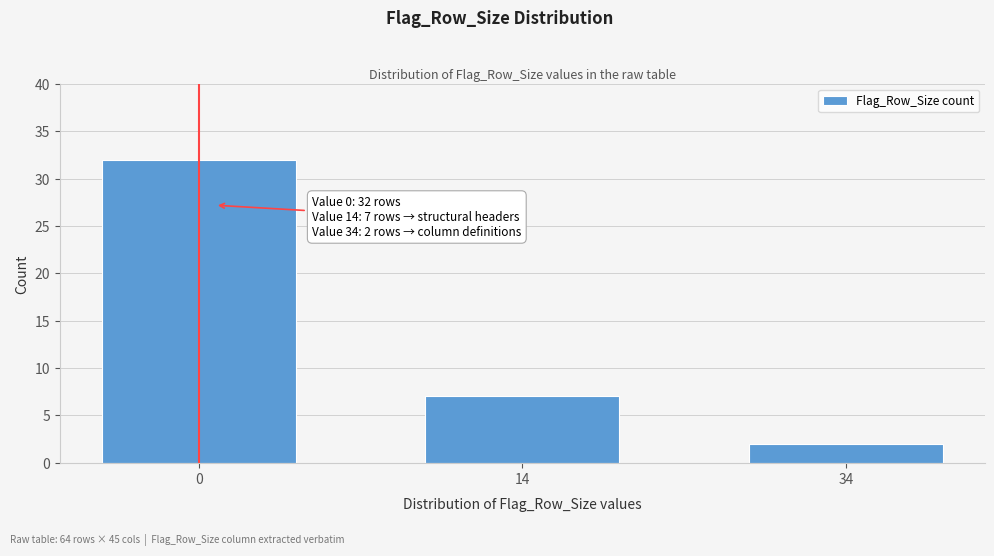

Reading left to right, transcribe all the data shown in this chart.

0=32	14=7	34=2